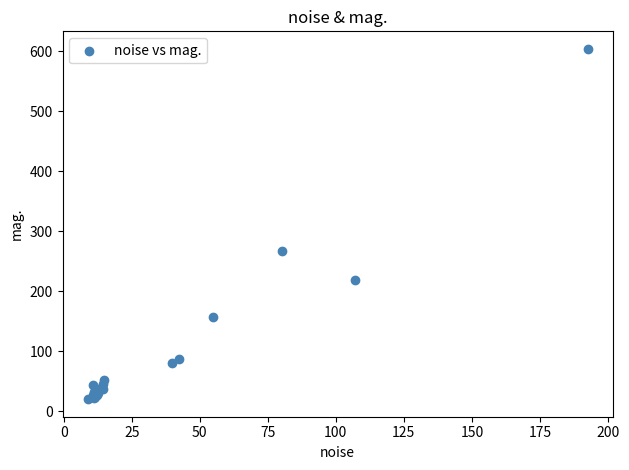

What Y value in the scatter plot is closest to 312?

268.0